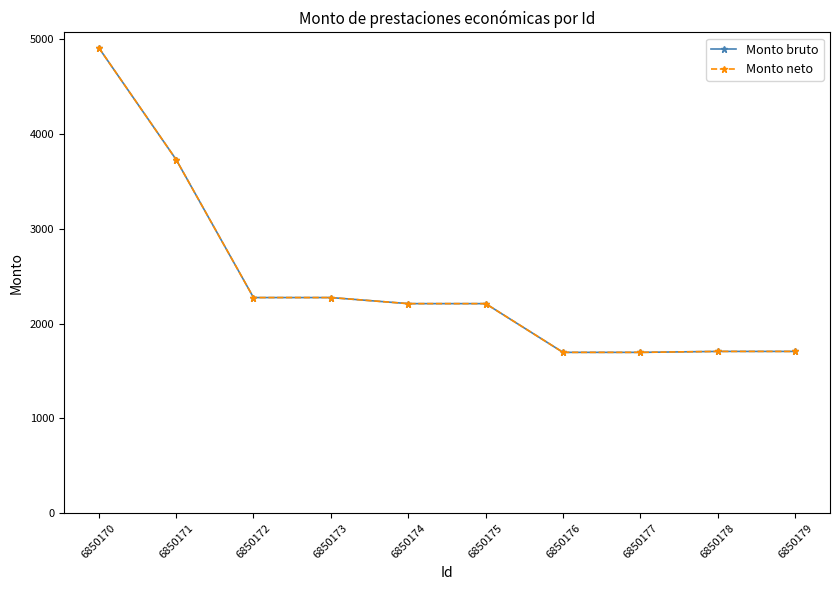

True or false: Monto bruto and Monto neto cross at least once.

False